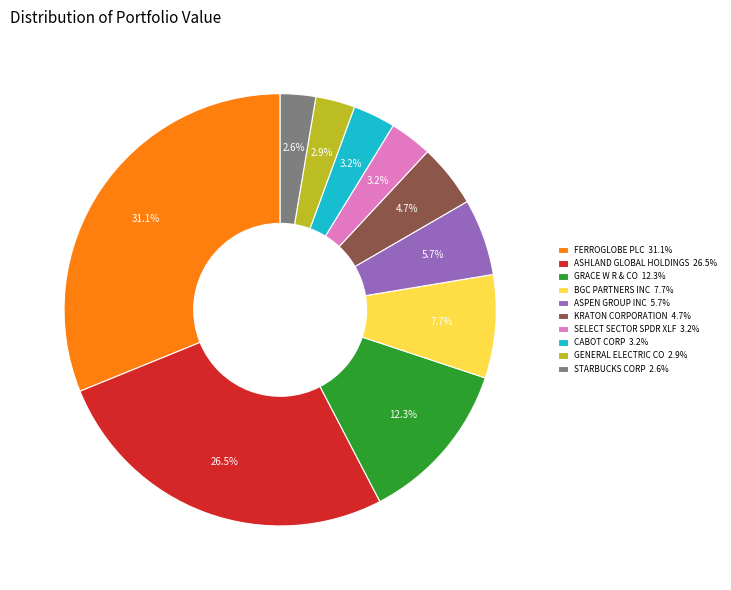

Is it true that ASPEN GROUP INC is 14% of the pie?

False